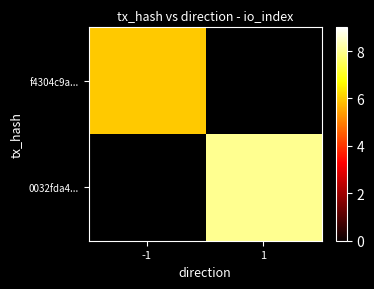

Which category has the lowest value in the 0032fda4... series?

-1